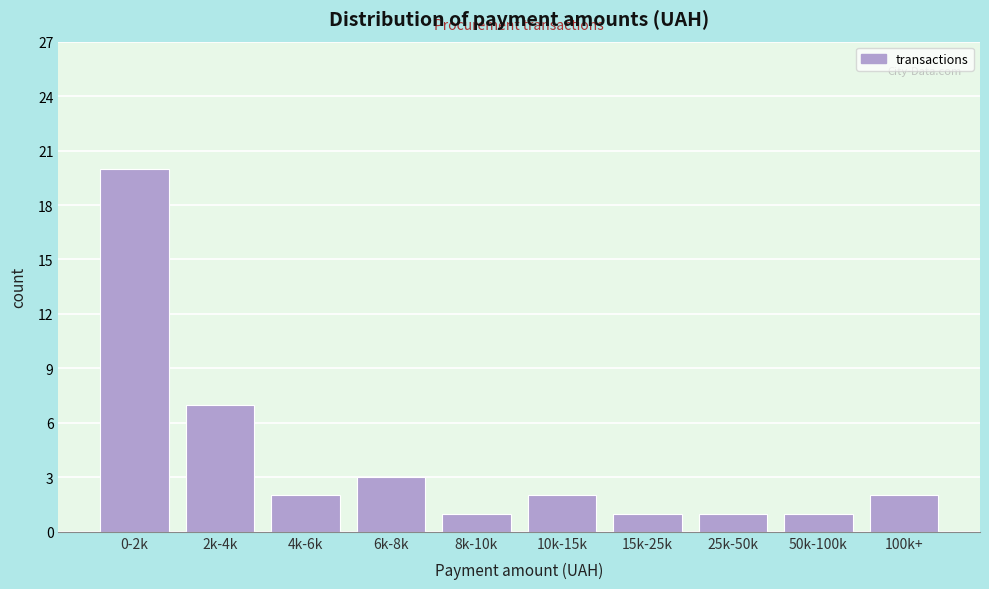

Reading left to right, extract all data points from this chart.

0-2k=20	2k-4k=7	4k-6k=2	6k-8k=3	8k-10k=1	10k-15k=2	15k-25k=1	25k-50k=1	50k-100k=1	100k+=2